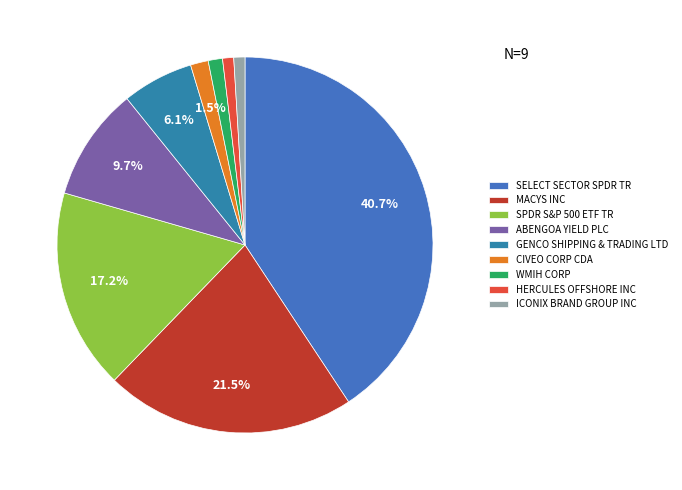

What percentage is the ABENGOA YIELD PLC slice, to the nearest percent?

10%